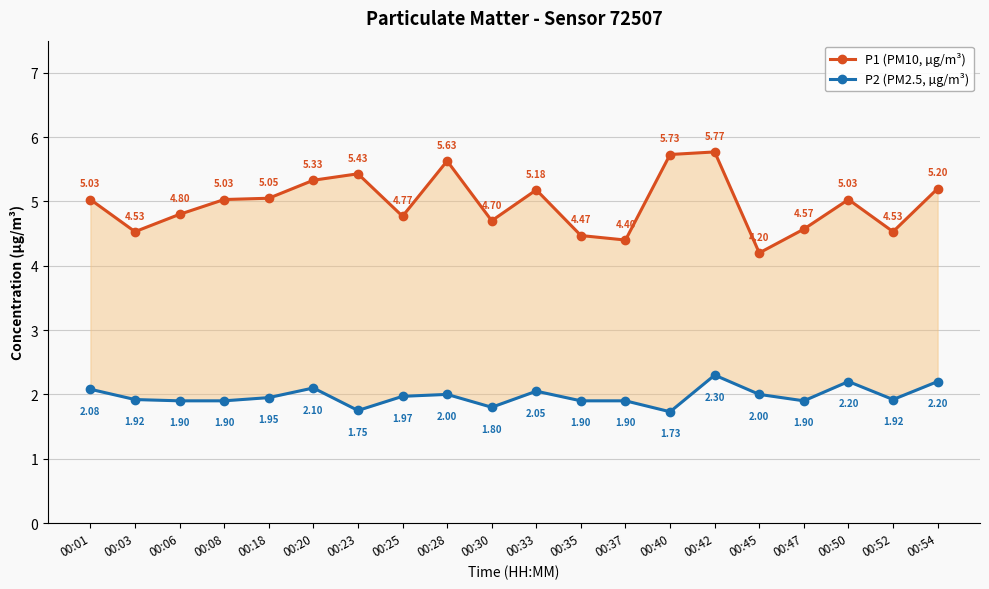

Rank the series by their maximum value, from highest to lowest.

P1 (PM10, µg/m³), P2 (PM2.5, µg/m³)